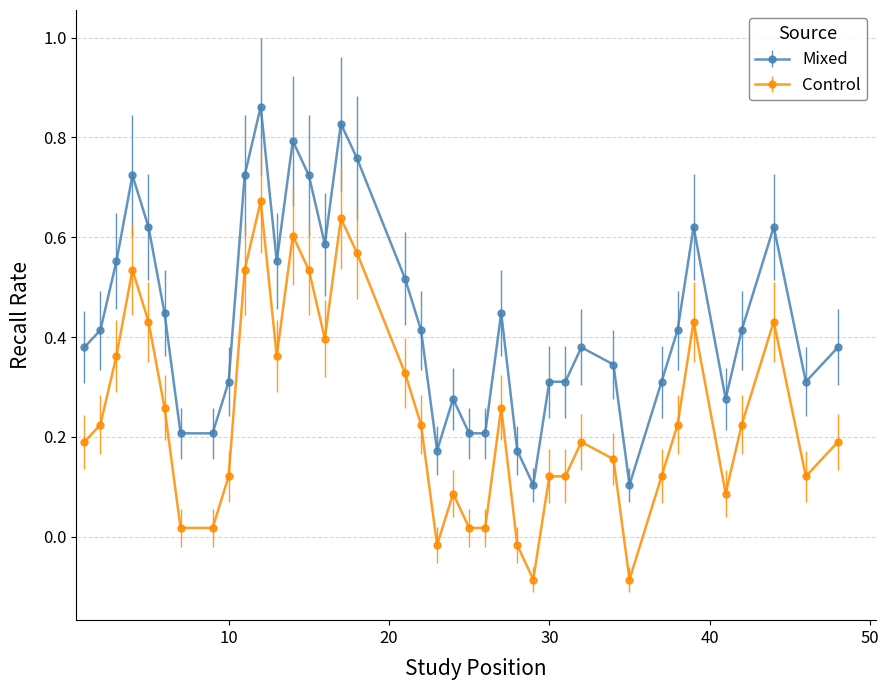

Is this an area chart (filled region under the line)?

No